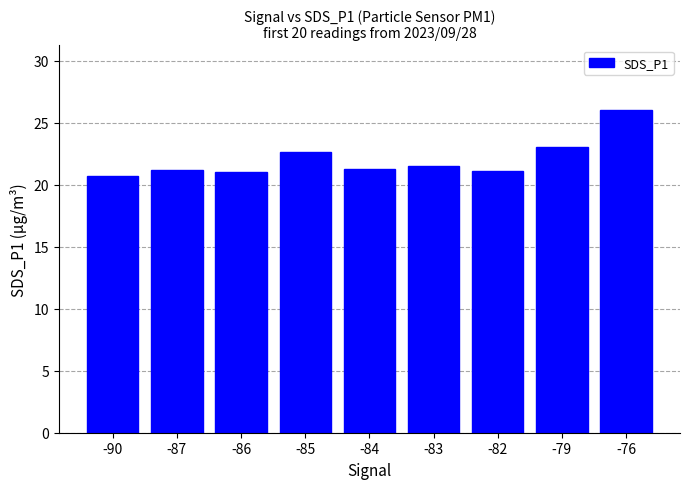

The chart shows a value of 21.0 at -86. True or false?

True